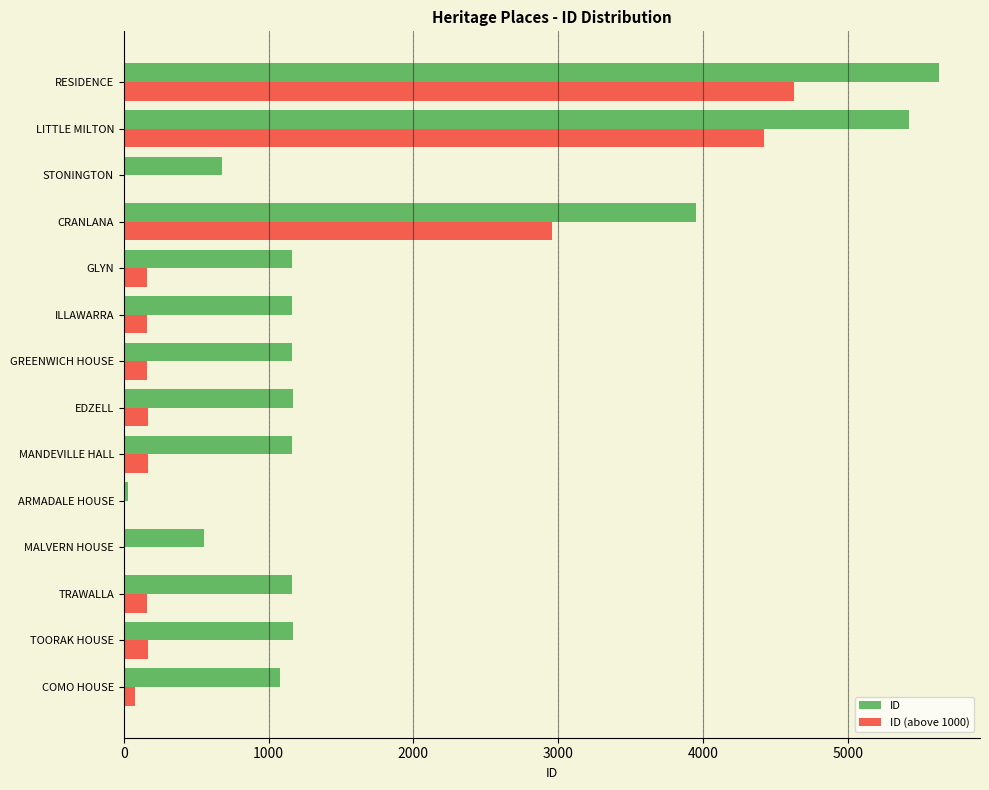

Which series has the largest total across all categories?

ID